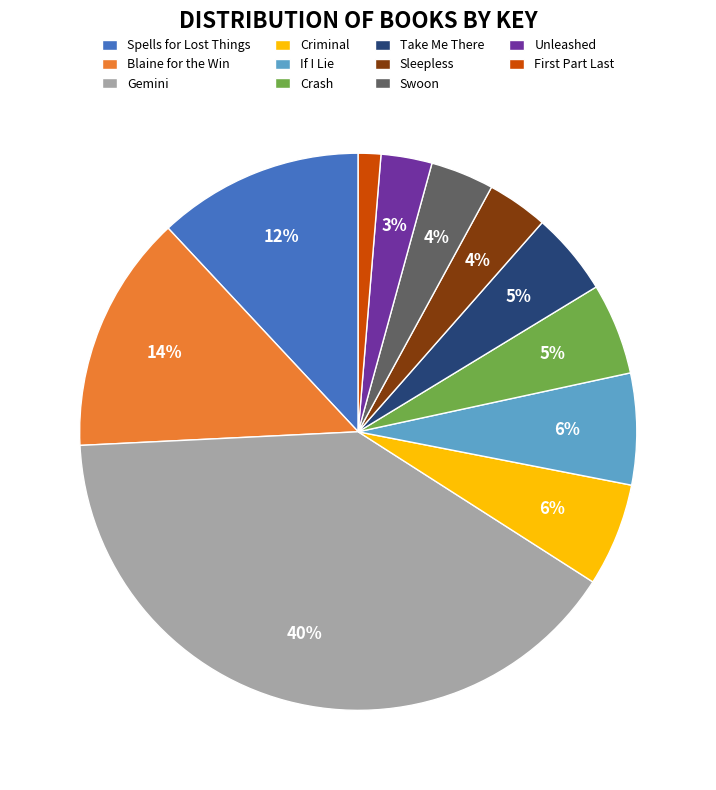

Is there any slice that represents more than half of the pie?

No